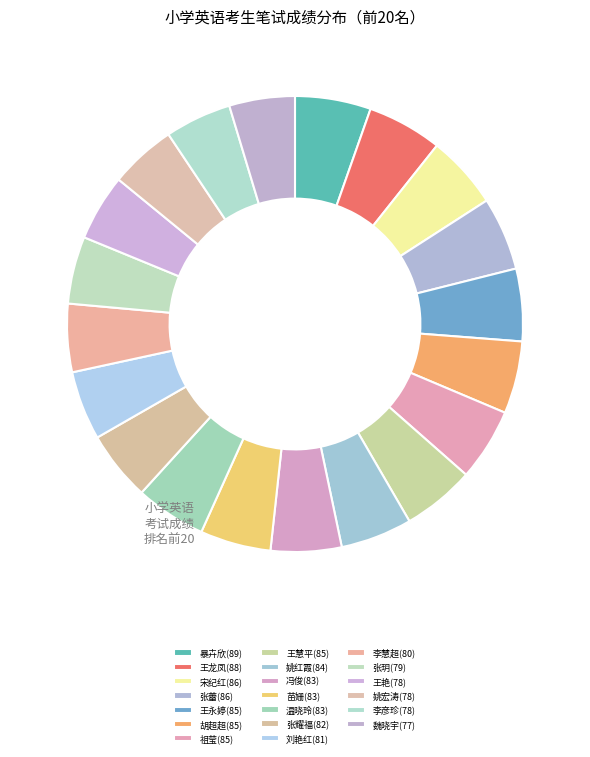

How many slices are in this pie chart?

20